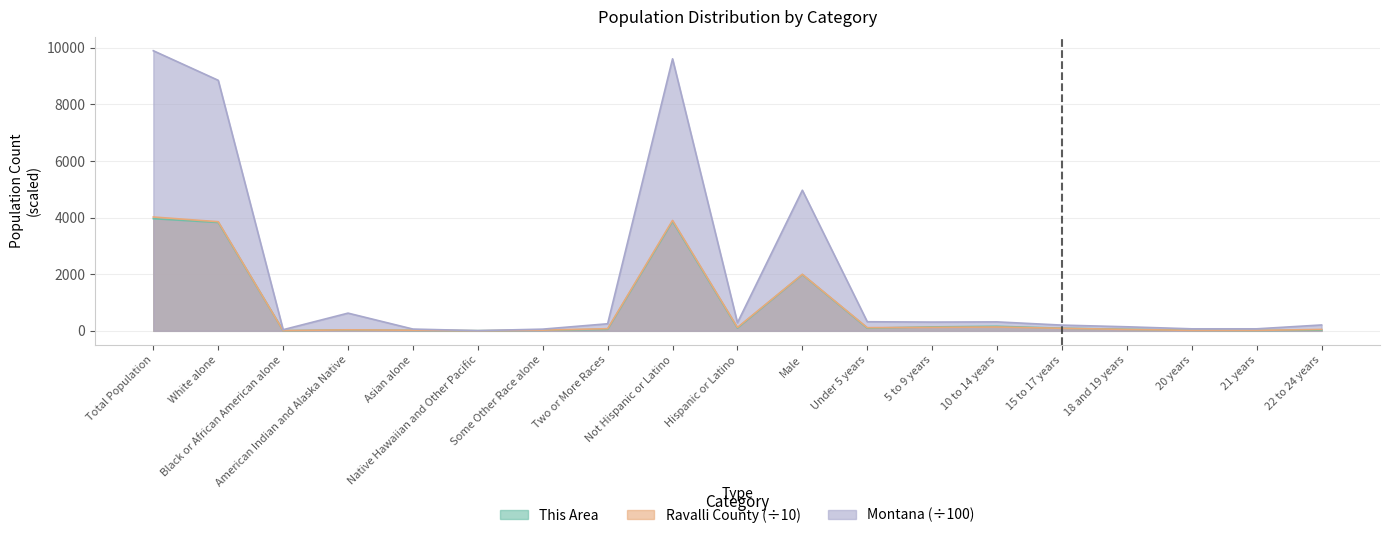

Which category has the lowest value across all series?

Native Hawaiian and Other Pacific